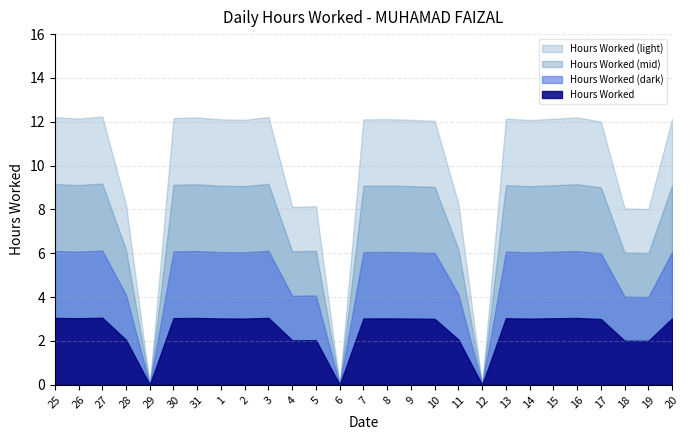

How many data points are less than 12?

9